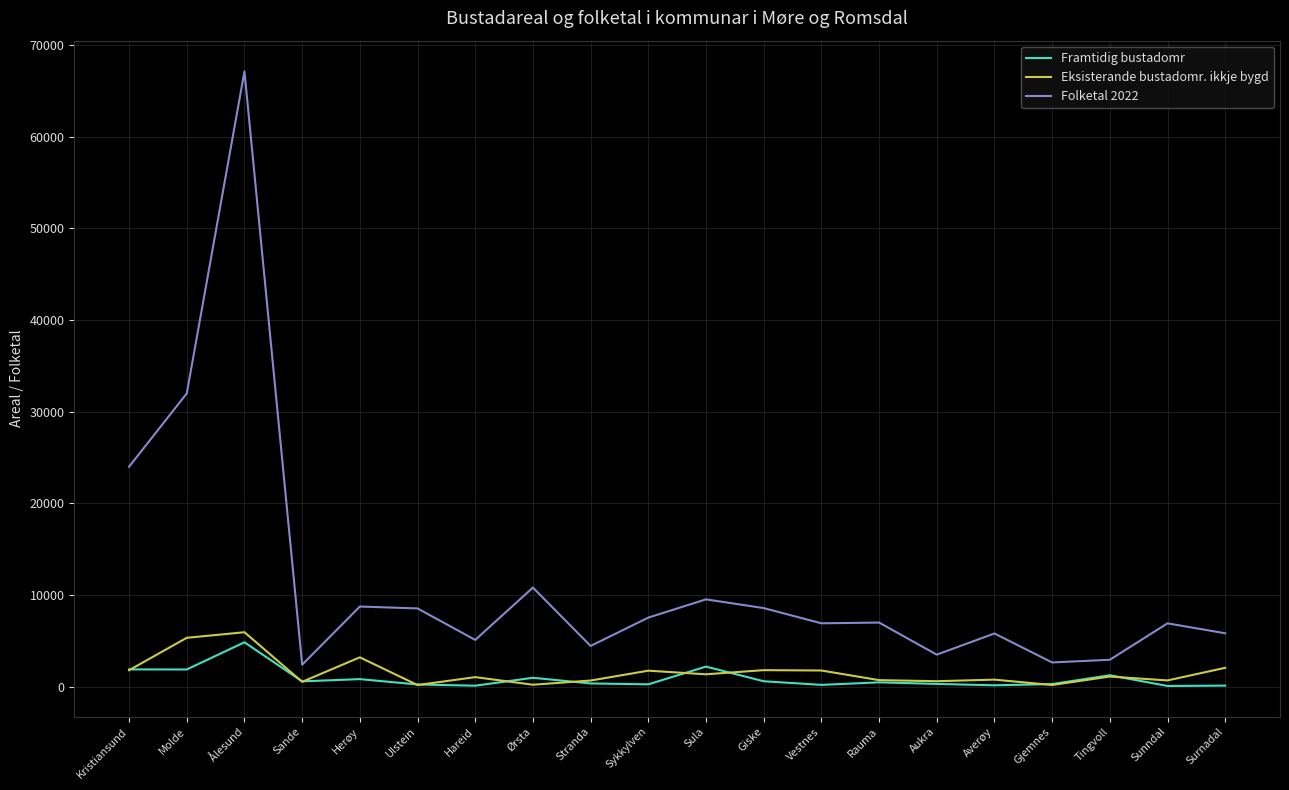

What is the spread (max minus min) of values at Sande?

1866